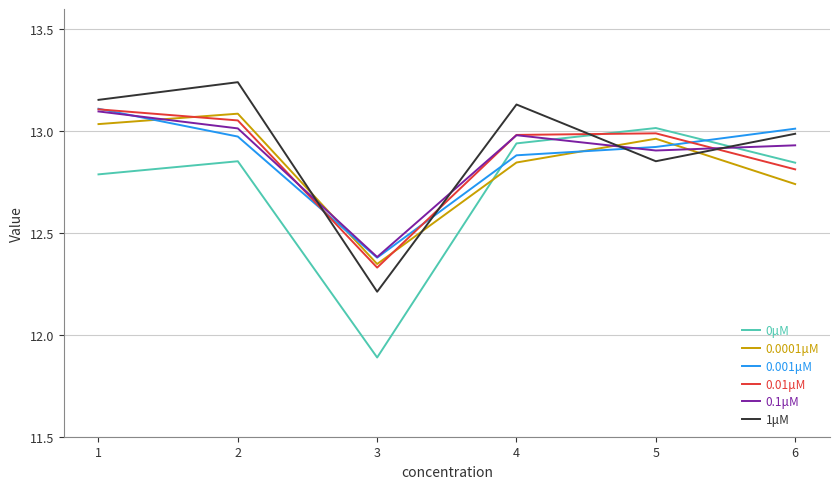

The 0.001μM series shows 13.1 at 1. True or false?

True